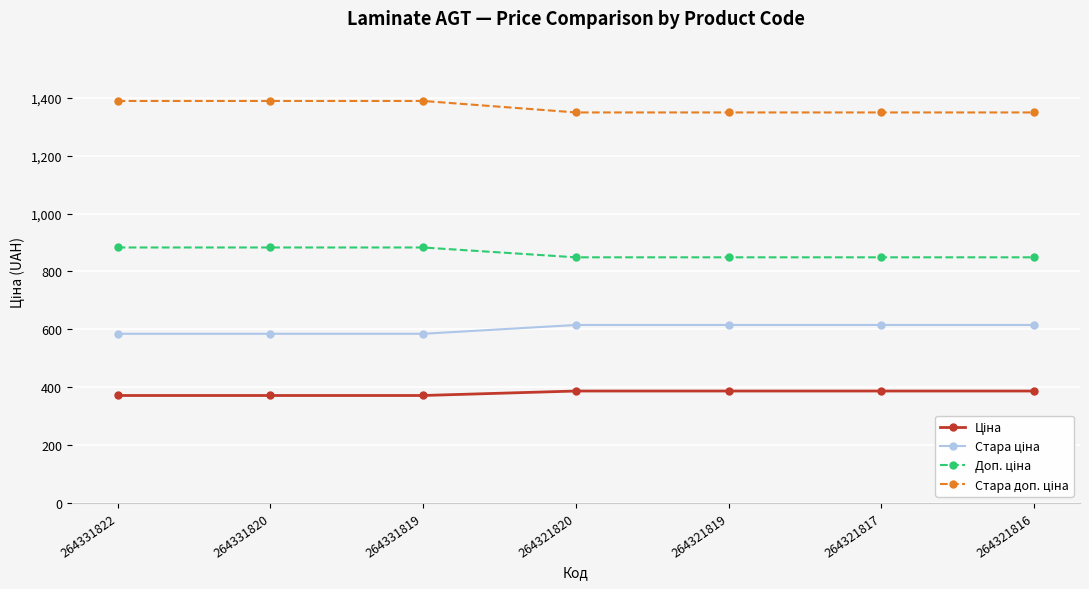

What is the smallest value displayed?

371.4